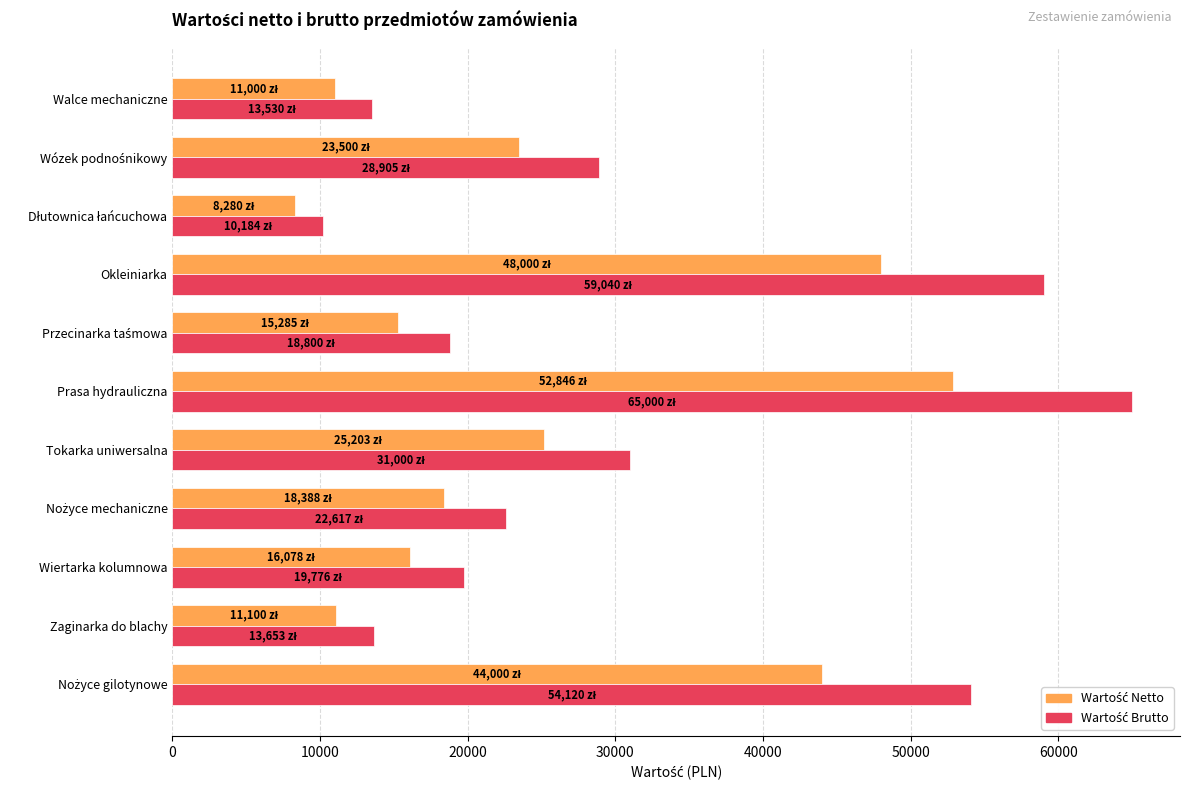

What is the greatest value displayed?

65000.0